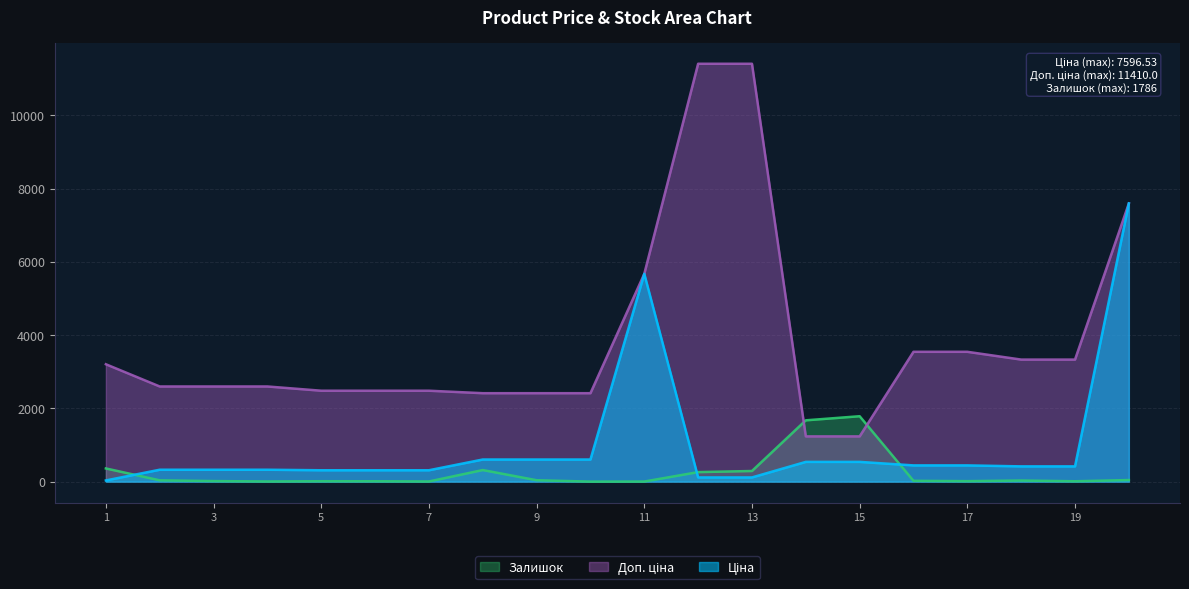

Where does the Залишок series first go above 30?

1